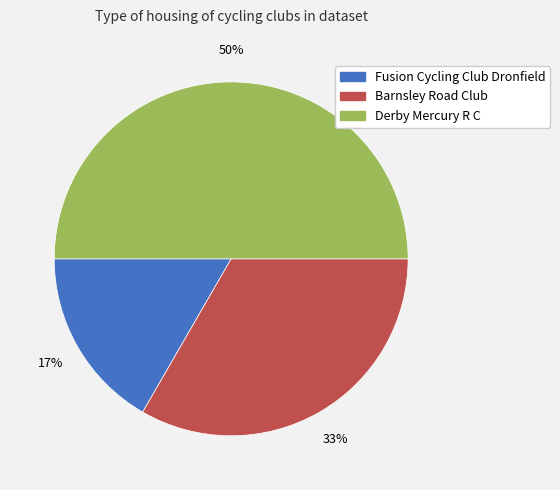

To the nearest percent, what percentage of the pie is Fusion Cycling Club Dronfield?

17%